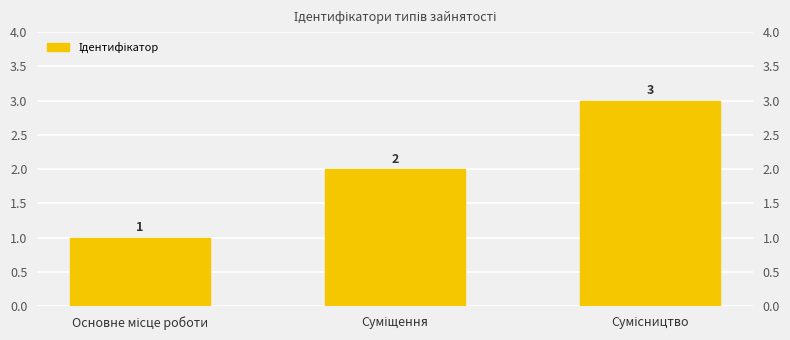

What is the difference between the maximum and minimum values?

2